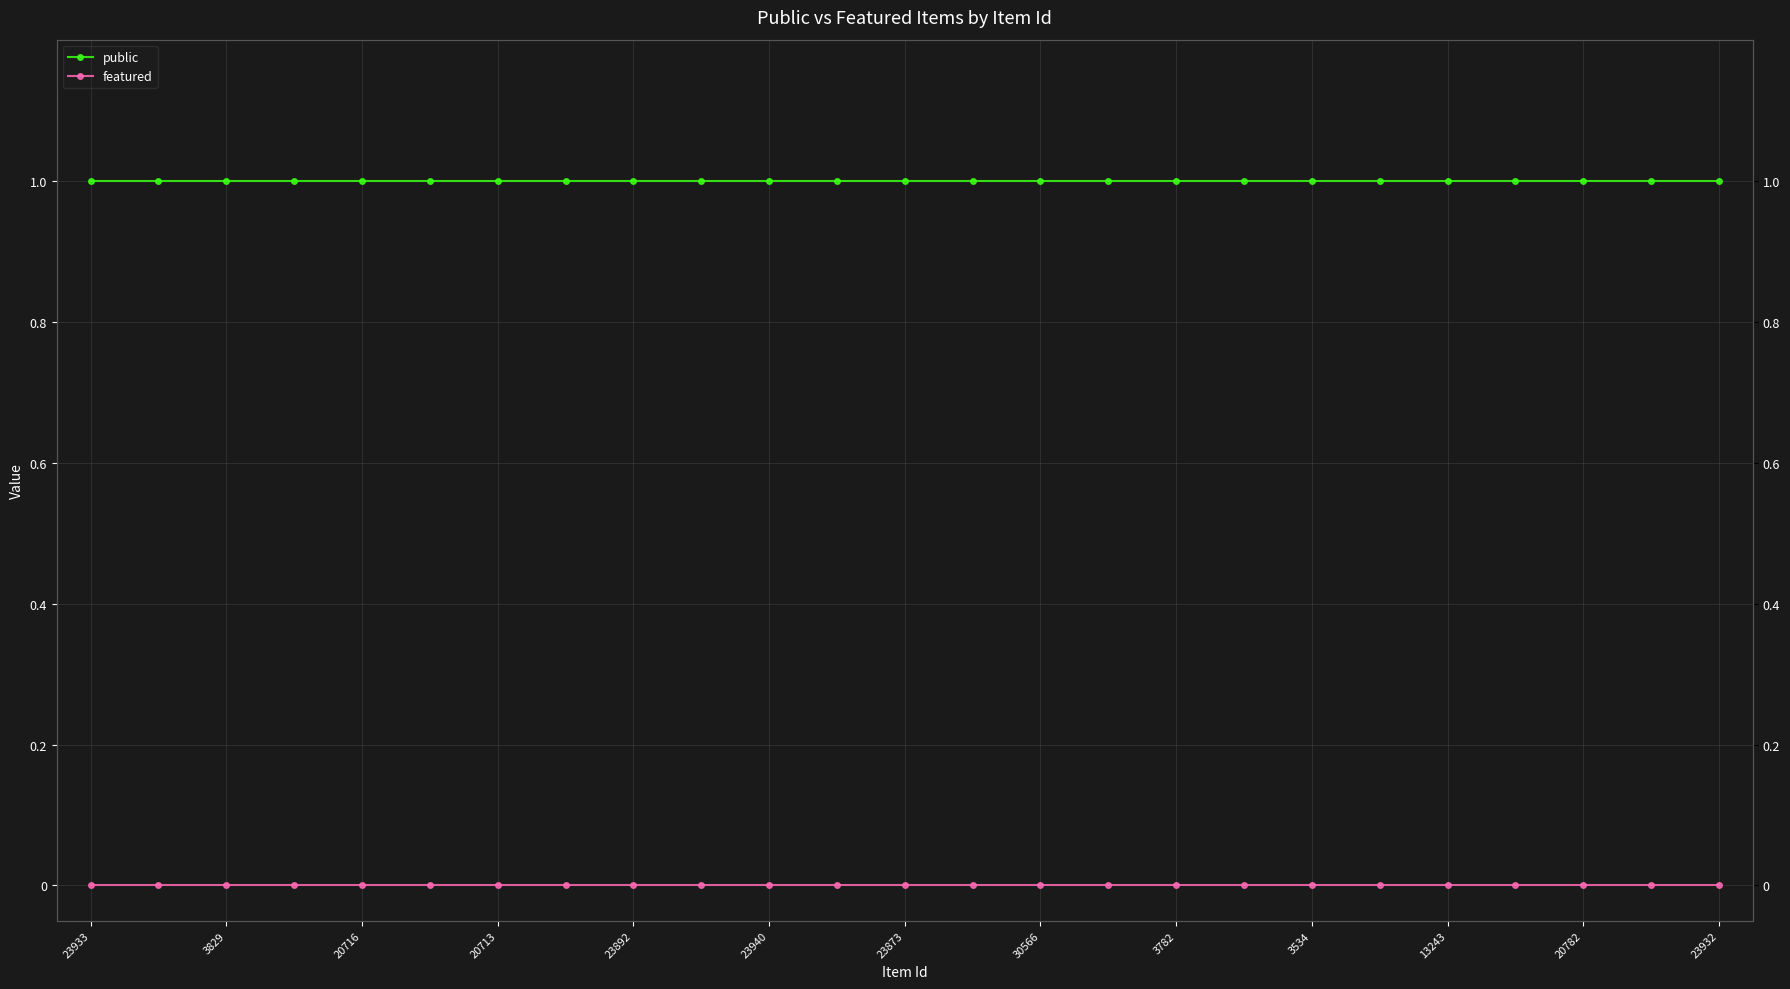

At how many categories does at least one series exceed 0?

25